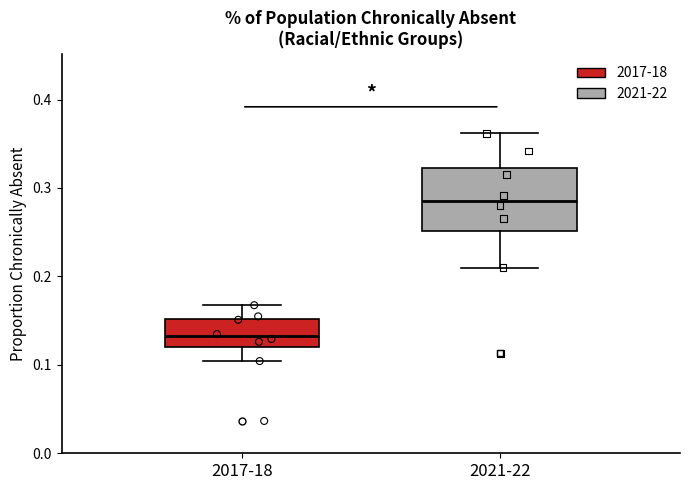

Which box's median line is the highest?

2021-22